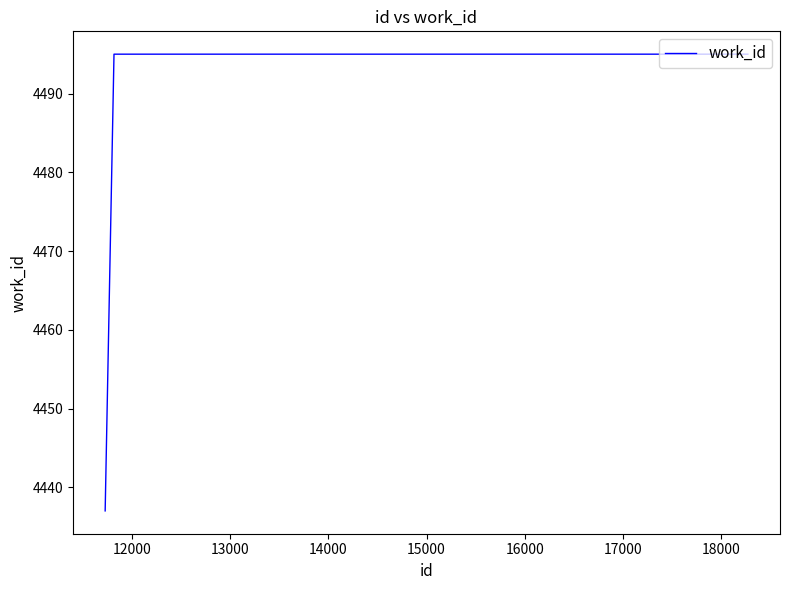

Reading left to right, list all the values displayed in this chart.

4437	4495	4495	4495	4495	4495	4495	4495	4495	4495